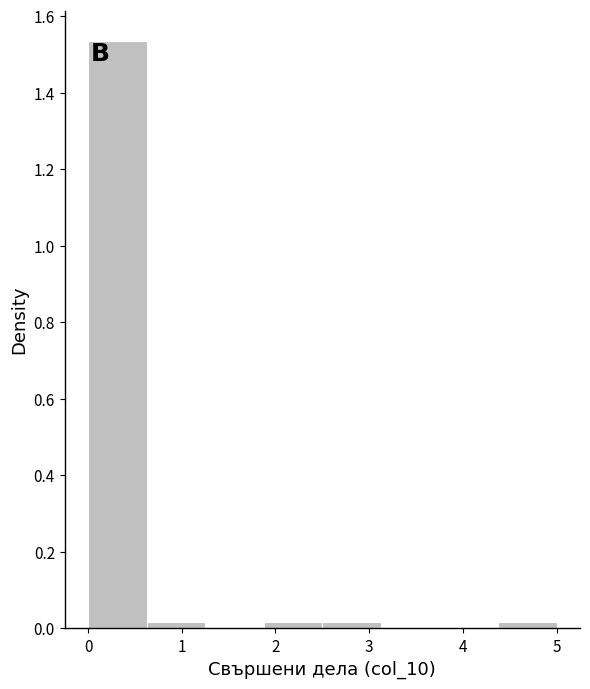

Reading left to right, transcribe this chart: for each bar, give the range it covers on the x-axis and its height. Neither the bar edges nor the heights are printed on the chart, so give them approximately, as read against the axes.

0.0 to 0.6: 1.54
0.6 to 1.3: under 0.02
1.3 to 1.9: 0
1.9 to 2.5: under 0.02
2.5 to 3.1: under 0.02
3.1 to 3.8: 0
3.8 to 4.4: 0
4.4 to 5.0: under 0.02